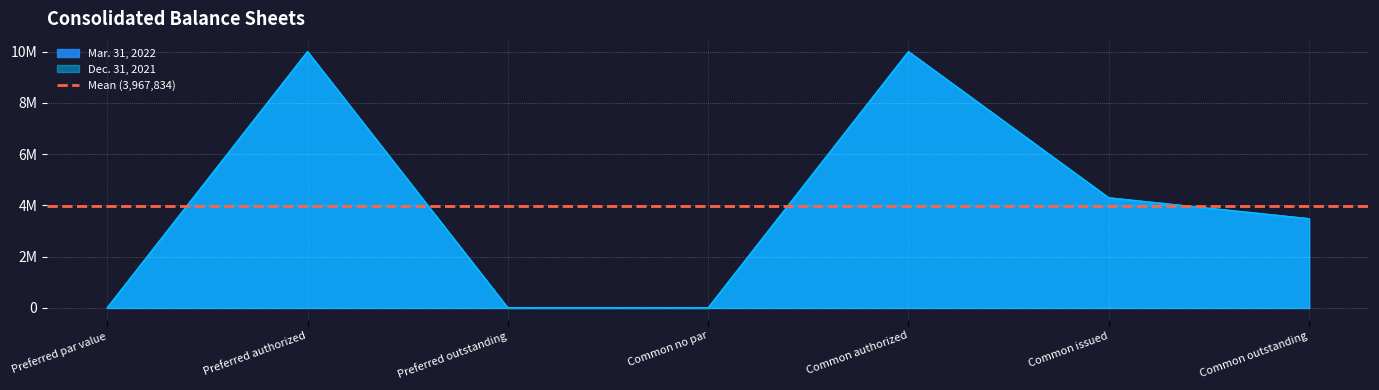

What position from the right is Common issued?

2